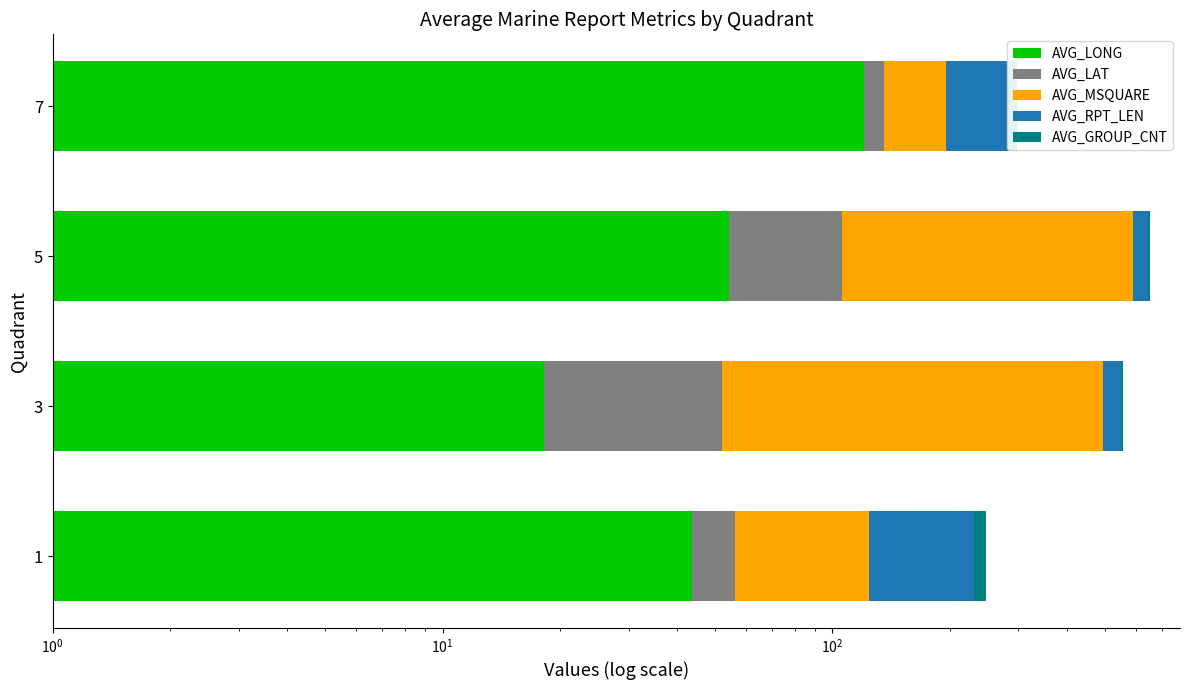

How many values in the AVG_LONG series are below 54?

2